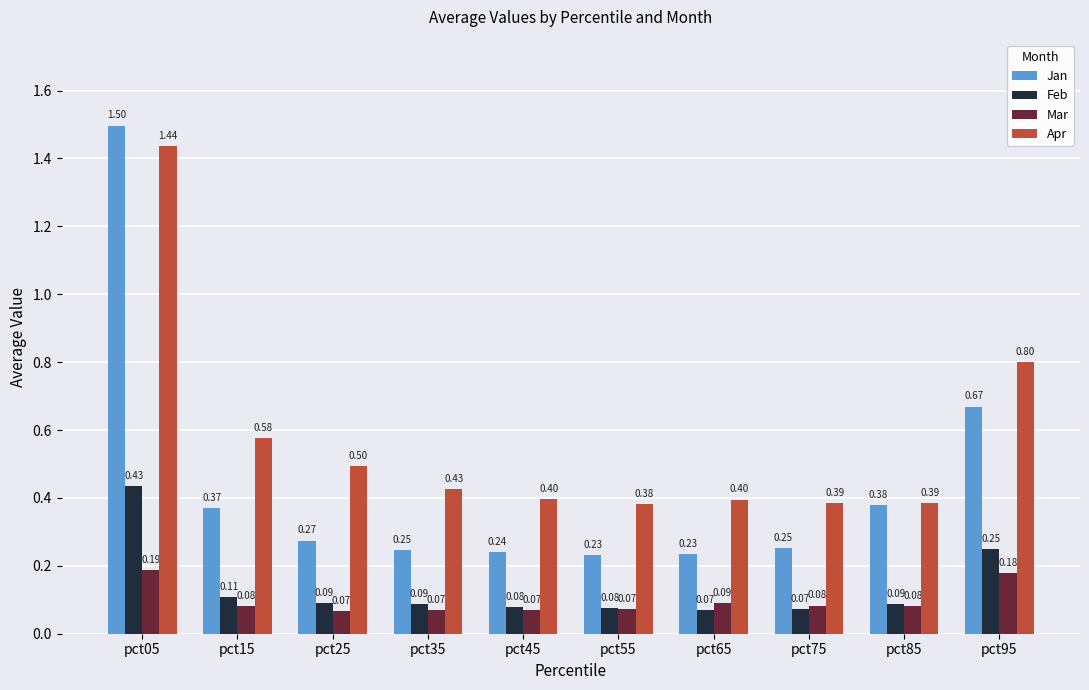

Which series has the largest range (max minus min)?

Jan